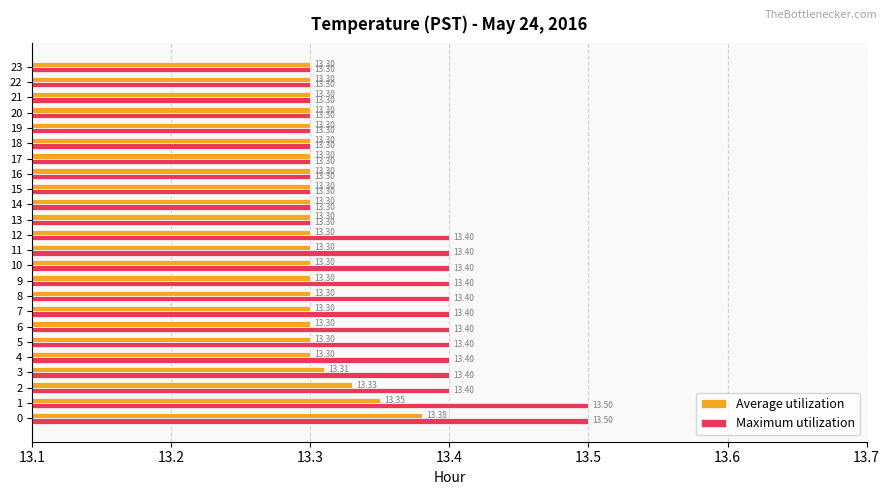

What are all the series names shown in the legend?

Average utilization, Maximum utilization